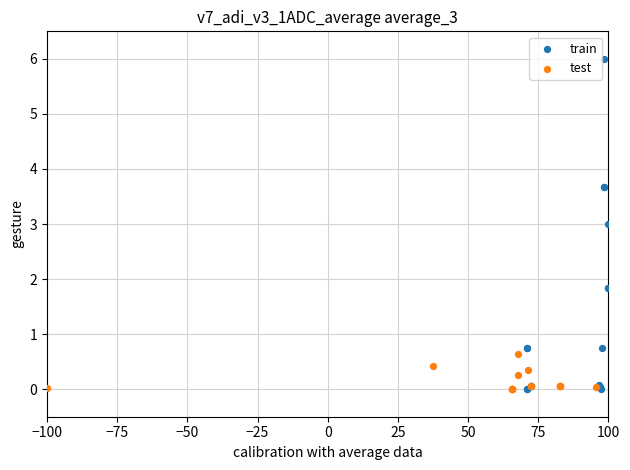

Which series contains the highest Y value?

train